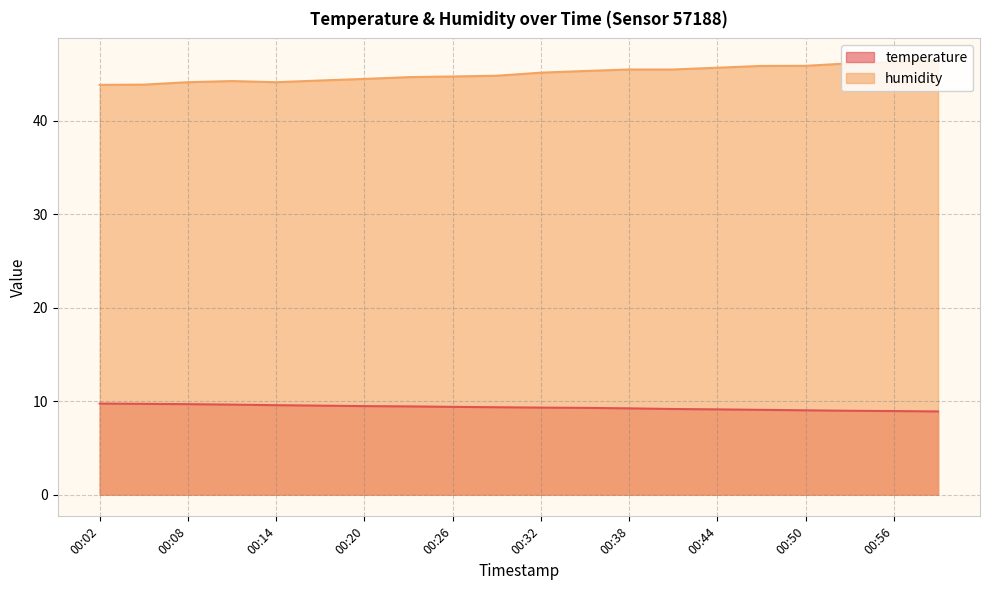

Reading left to right, extract all data points from this chart.

temperature: 9.7	9.7	9.7	9.6	9.6	9.5	9.5	9.4	9.4	9.3	9.3	9.3	9.2	9.2	9.1	9.1	9.0	9.0	8.9	8.9
humidity: 43.8	43.9	44.1	44.2	44.1	44.3	44.5	44.7	44.7	44.8	45.1	45.3	45.5	45.5	45.7	45.9	45.9	46.1	46.3	46.5